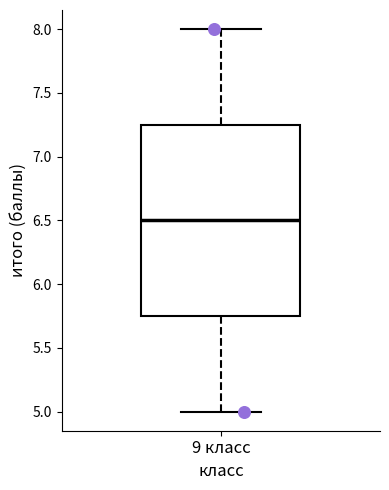

Where does the median line of the box for 9 класс sit on the y-axis? The values are not printed on the chart, so give them approximately, as read against the axis.

6.50